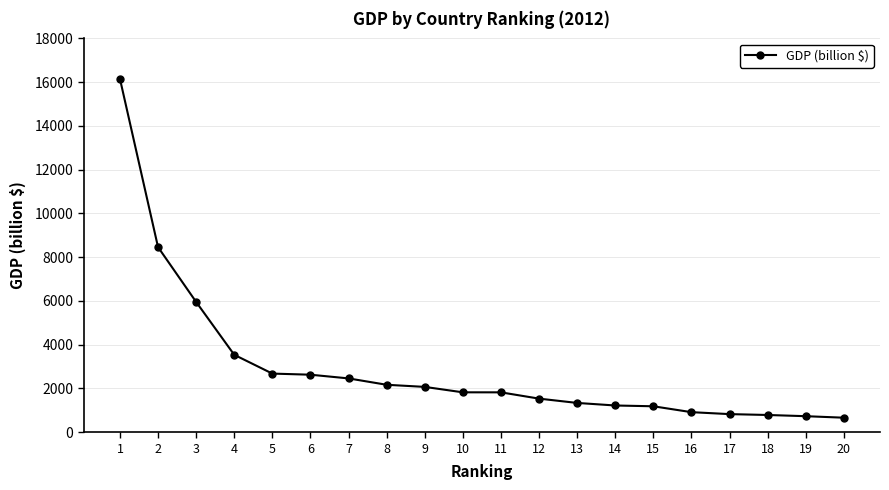

Is it true that the value at 4 is 3540?

True